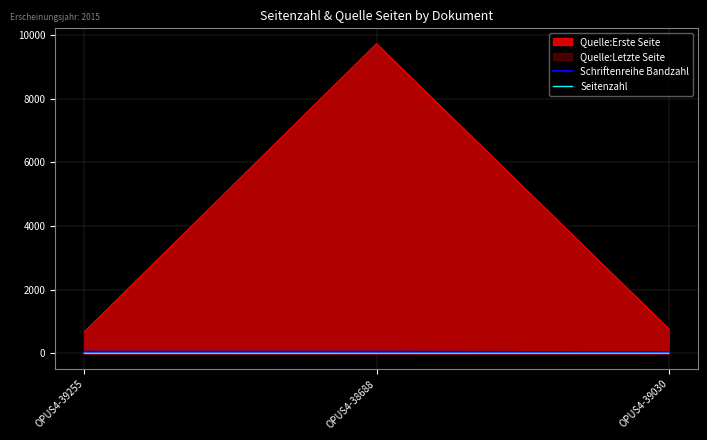

The value of Seitenzahl at OPUS4-39255 is 8. True or false?

False